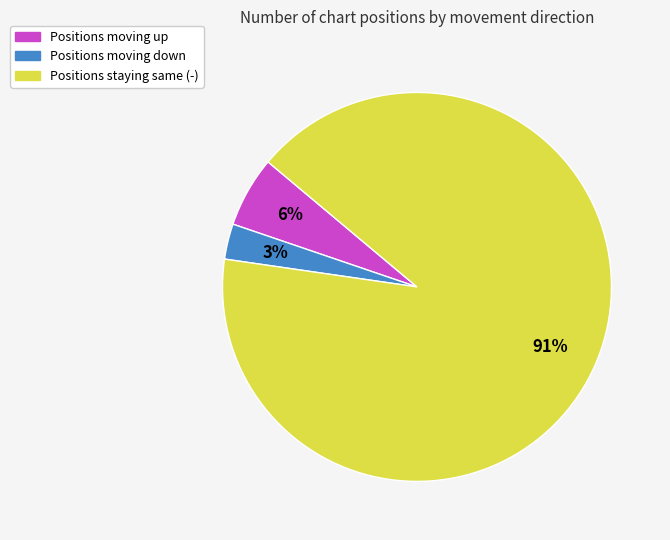

Does any single category account for the majority?

Yes